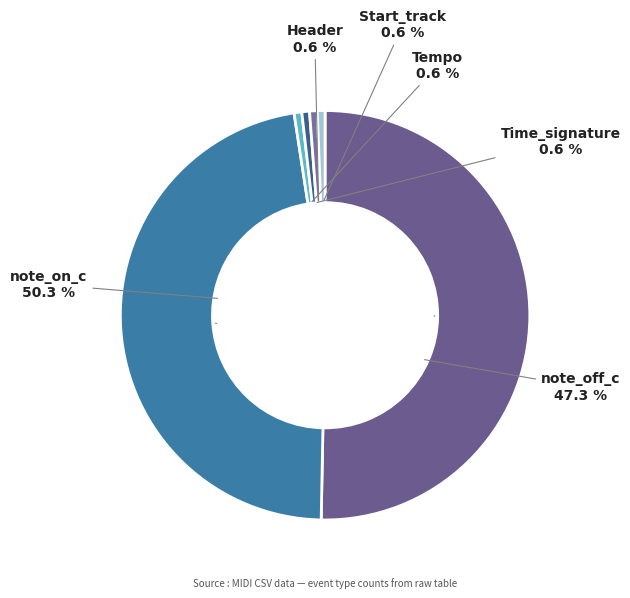

What is the ratio of the value at Time_signature to the value at Tempo?

1.0